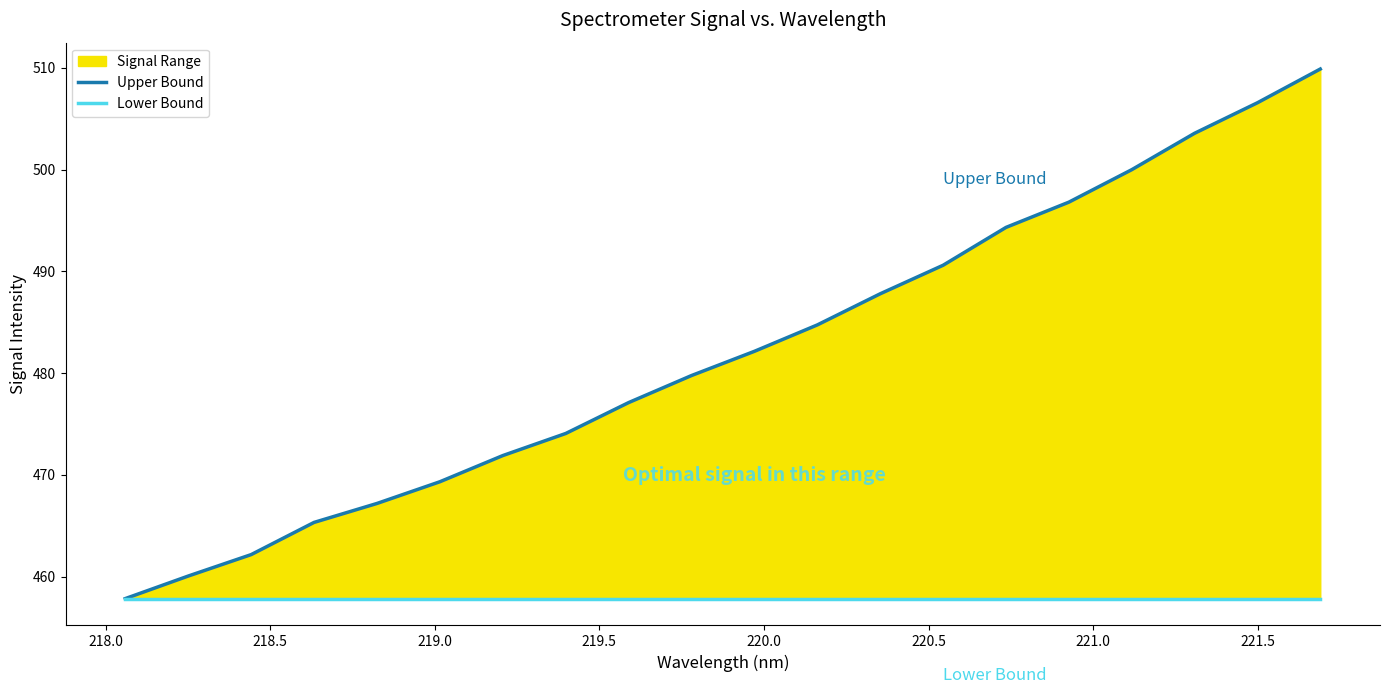

What is the sum of all Lower Bound values?

9156.7